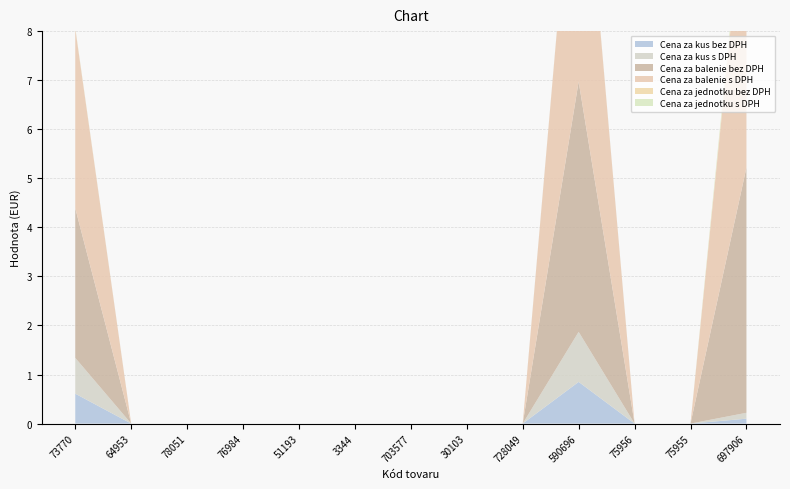

Reading left to right, extract all data points from this chart.

Cena za kus bez DPH: 73770=0.6	64953=0.0	78051=0.0	76984=0.0	51193=0.0	3344=0.0	703577=0.0	30103=0.0	728049=0.0	590696=0.8	75956=0.0	75955=0.0	697906=0.1
Cena za kus s DPH: 73770=0.7	64953=0.0	78051=0.0	76984=0.0	51193=0.0	3344=0.0	703577=0.0	30103=0.0	728049=0.0	590696=1.0	75956=0.0	75955=0.0	697906=0.1
Cena za balenie bez DPH: 73770=3.0	64953=0.0	78051=0.0	76984=0.0	51193=0.0	3344=0.0	703577=0.0	30103=0.0	728049=0.0	590696=5.1	75956=0.0	75955=0.0	697906=5.0
Cena za balenie s DPH: 73770=3.7	64953=0.0	78051=0.0	76984=0.0	51193=0.0	3344=0.0	703577=0.0	30103=0.0	728049=0.0	590696=6.1	75956=0.0	75955=0.0	697906=6.0
Cena za jednotku bez DPH: 73770=0.0	64953=0.0	78051=0.0	76984=0.0	51193=0.0	3344=0.0	703577=0.0	30103=0.0	728049=0.0	590696=0.0	75956=0.0	75955=0.0	697906=0.1
Cena za jednotku s DPH: 73770=0.0	64953=0.0	78051=0.0	76984=0.0	51193=0.0	3344=0.0	703577=0.0	30103=0.0	728049=0.0	590696=0.0	75956=0.0	75955=0.0	697906=0.1